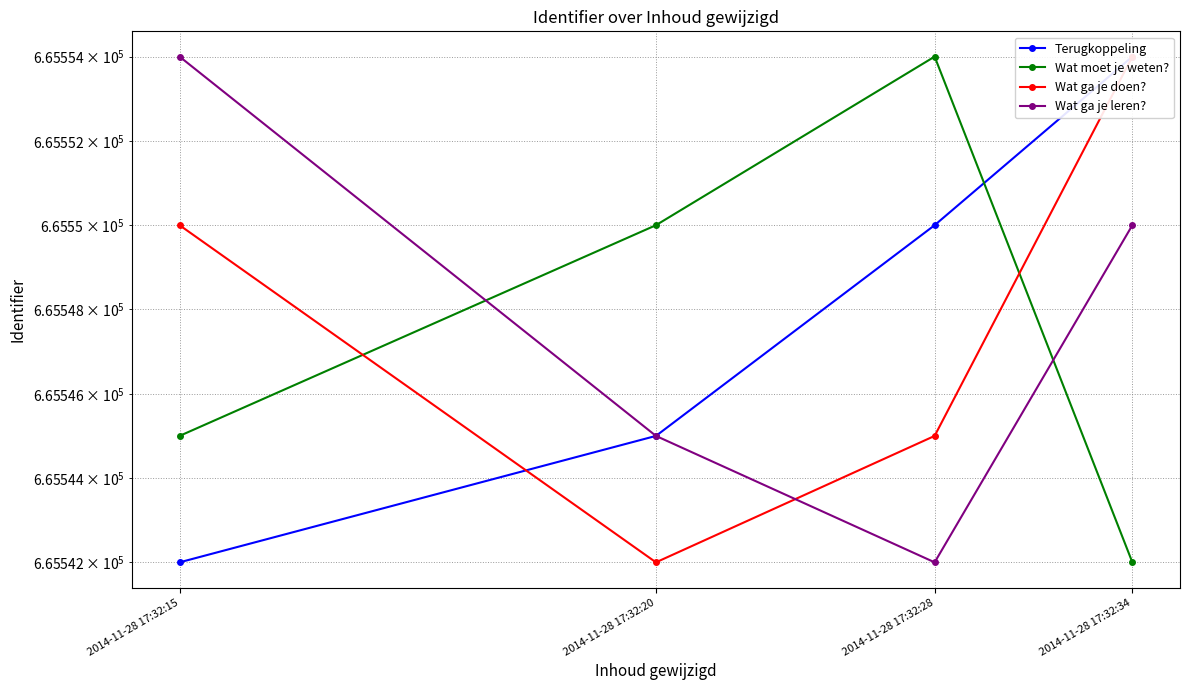

Reading left to right, what are all the values shown in this chart?

Terugkoppeling: 665542	665545	665550	665554
Wat moet je weten?: 665545	665550	665554	665542
Wat ga je doen?: 665550	665542	665545	665554
Wat ga je leren?: 665554	665545	665542	665550